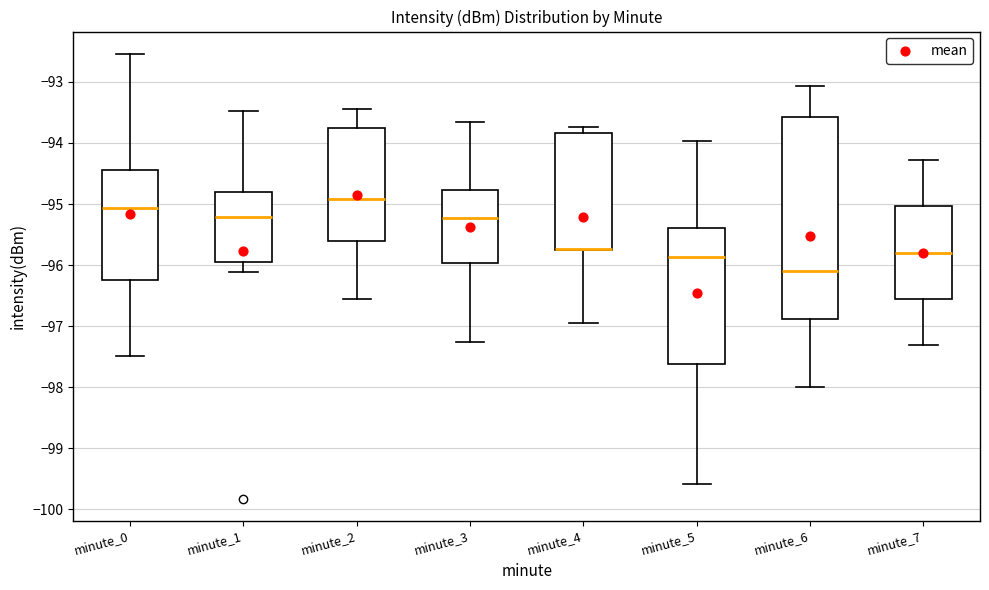

Reading left to right, read every box against the y-axis: the position of its median line, the range the box covers, and the ends of its whiskers. The values are not printed on the chart, so give them approximately, as read against the axis.

minute_0: median -95.1, box -96.2 to -94.4, whiskers -97.5 to -92.5
minute_1: median -95.2, box -95.9 to -94.8, whiskers -96.1 to -93.5
minute_2: median -94.9, box -95.6 to -93.7, whiskers -96.6 to -93.4
minute_3: median -95.2, box -96.0 to -94.8, whiskers -97.3 to -93.7
minute_4: median -95.7 (drawn on the box's lower edge), box -95.7 to -93.8, whiskers -96.9 to -93.7
minute_5: median -95.9, box -97.6 to -95.4, whiskers -99.6 to -94.0
minute_6: median -96.1, box -96.9 to -93.6, whiskers -98.0 to -93.1
minute_7: median -95.8, box -96.6 to -95.0, whiskers -97.3 to -94.3